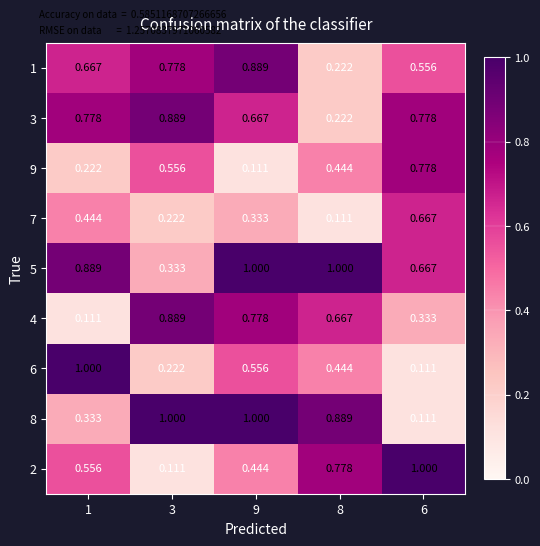

At which category is the sum across all series the highest?

9